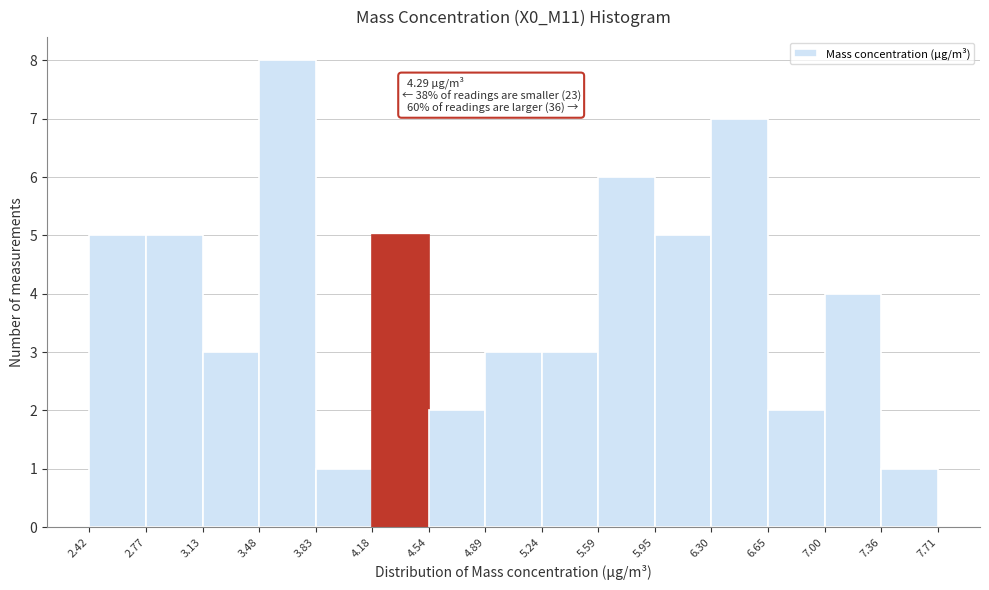

Over which range of the x-axis is the bar tallest?

3.48 to 3.83